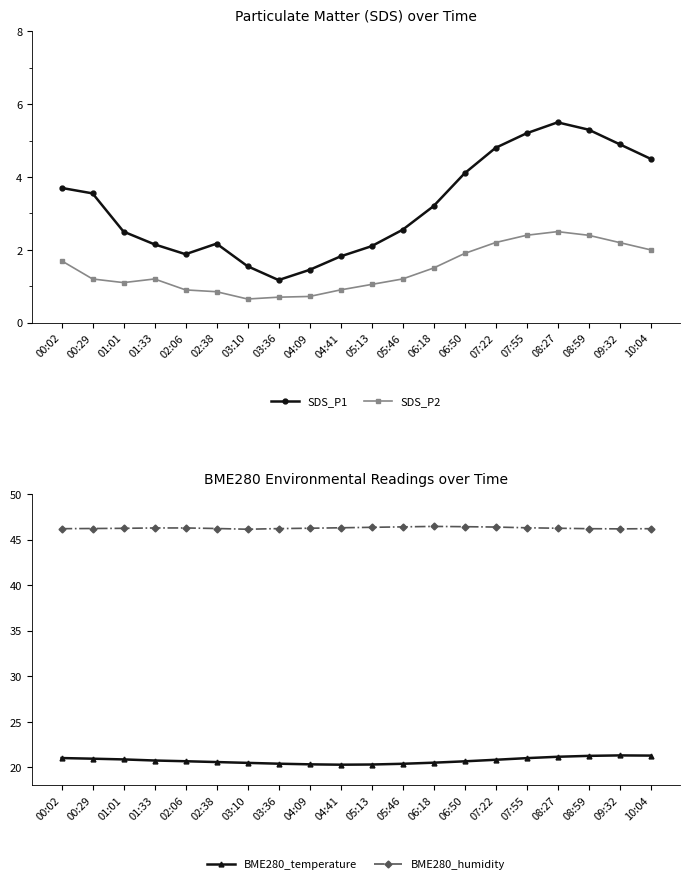

How many interior local peaks does the SDS_P2 series have?

2